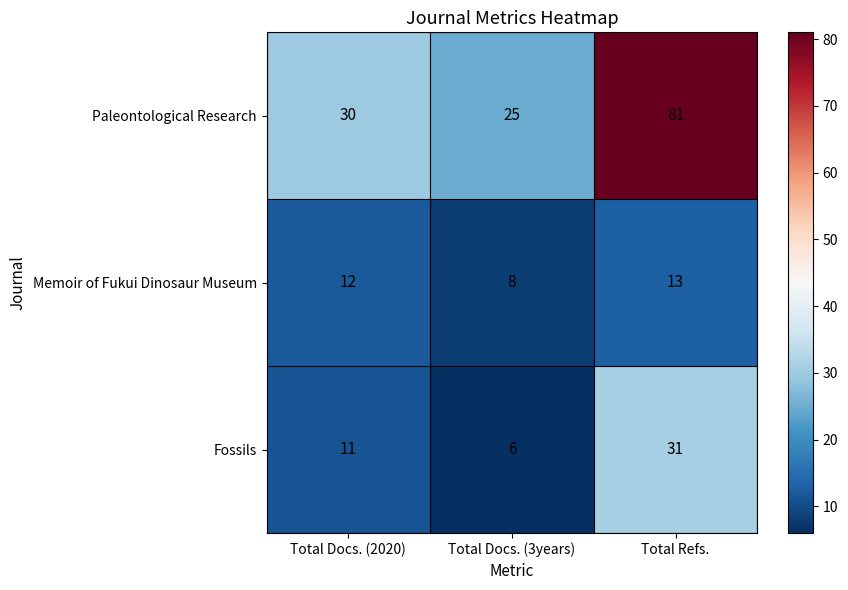

Reading left to right, what are all the values shown in this chart?

Paleontological Research: Total Docs. (2020)=30	Total Docs. (3years)=25	Total Refs.=81
Memoir of Fukui Dinosaur Museum: Total Docs. (2020)=12	Total Docs. (3years)=8	Total Refs.=13
Fossils: Total Docs. (2020)=11	Total Docs. (3years)=6	Total Refs.=31